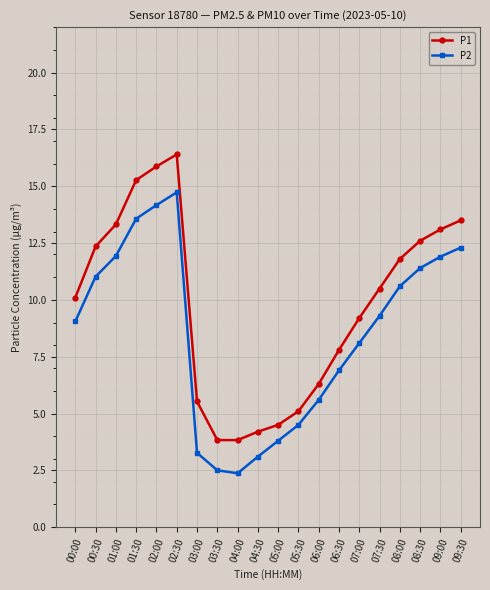

What is the difference between the P1 values at 01:30 and 09:30?

1.8